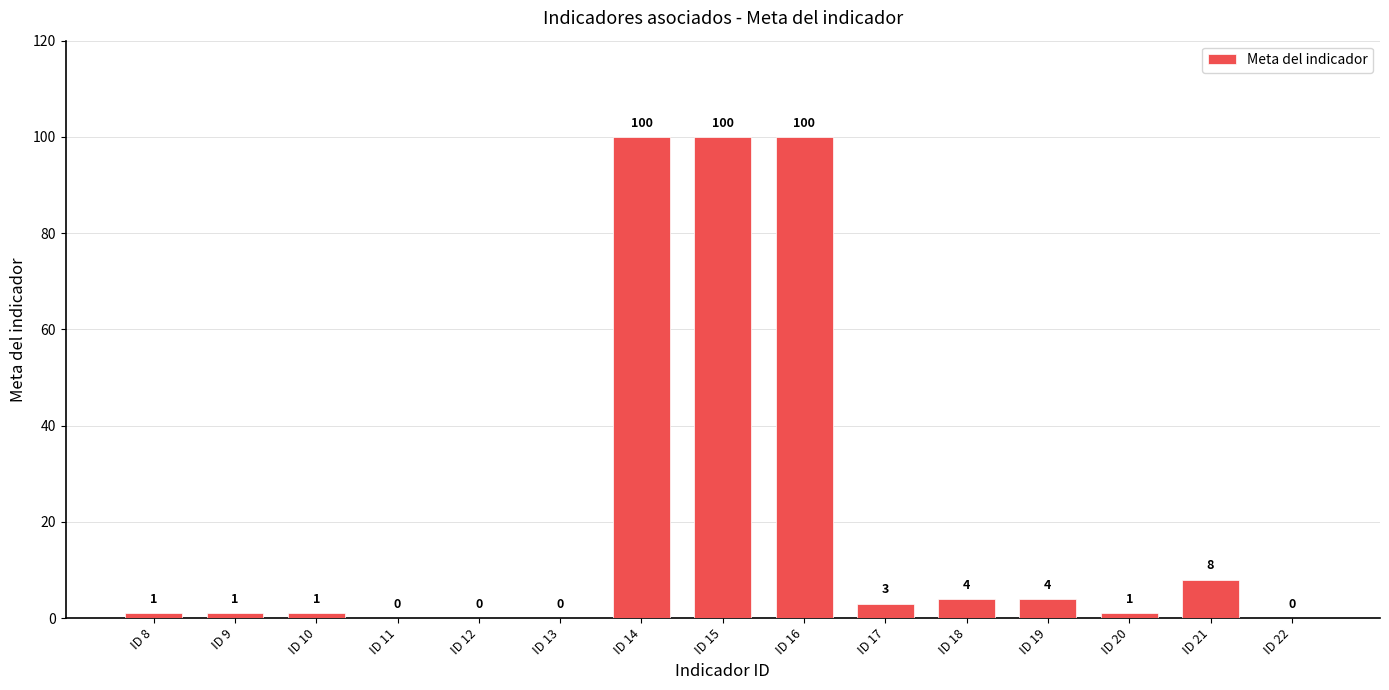

What is the change in value from ID 18 to ID 22?

-4